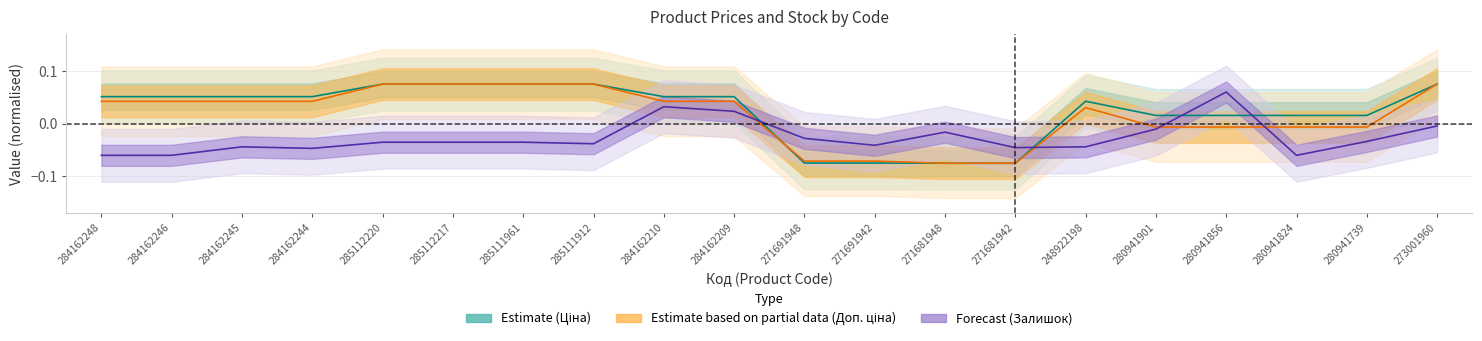

Which series has the largest total across all categories?

Estimate (Ціна)